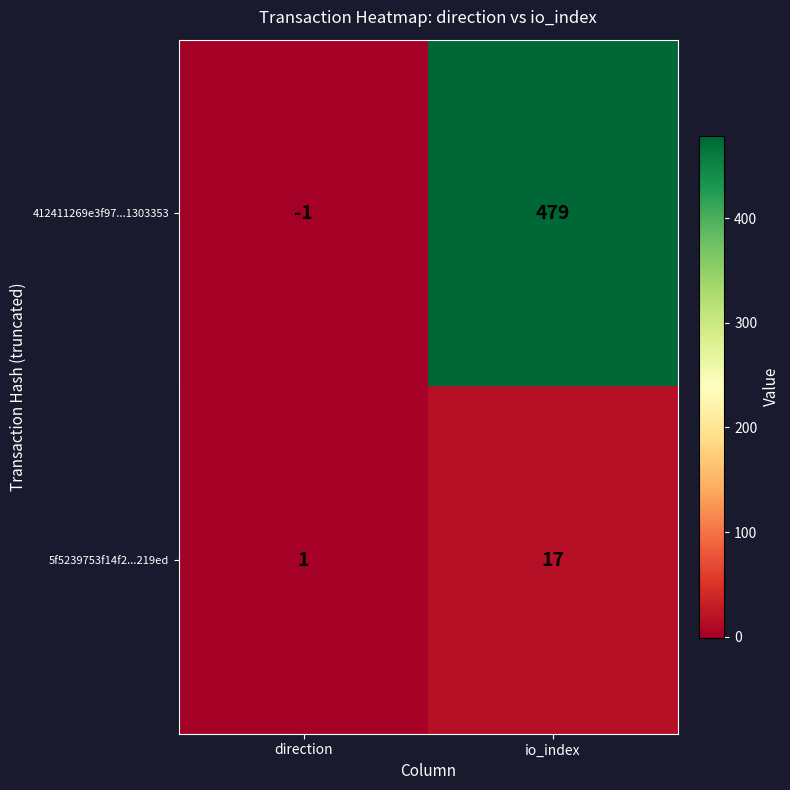

The 5f5239753f14f2...219ed series shows 1 at direction. True or false?

True